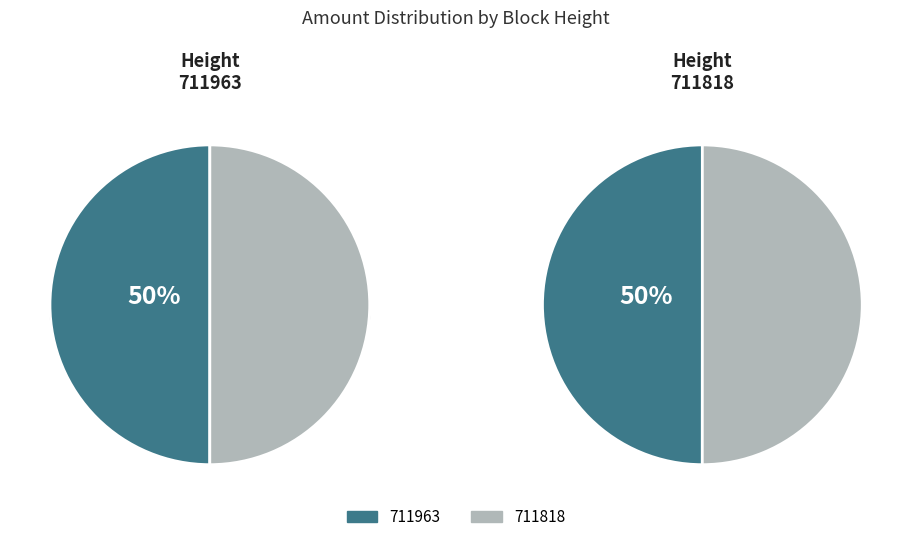

How many slices are in this pie chart?

2